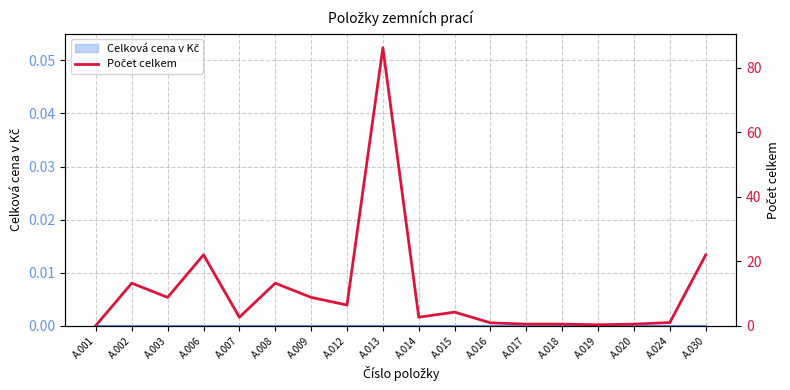

What is the maximum value shown in the chart?

86.2